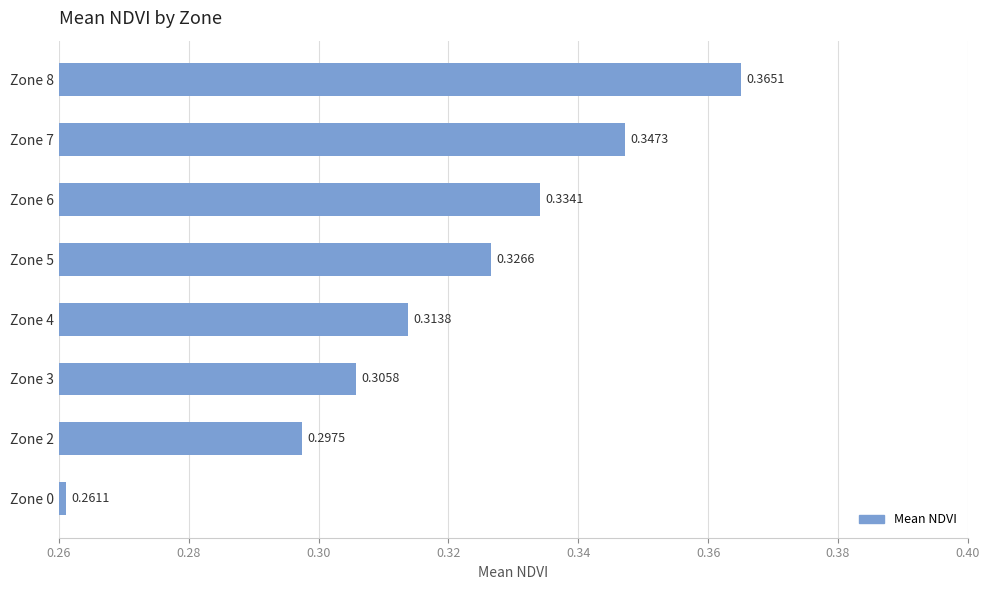

Between Zone 4 and Zone 2, which is larger?

Zone 4